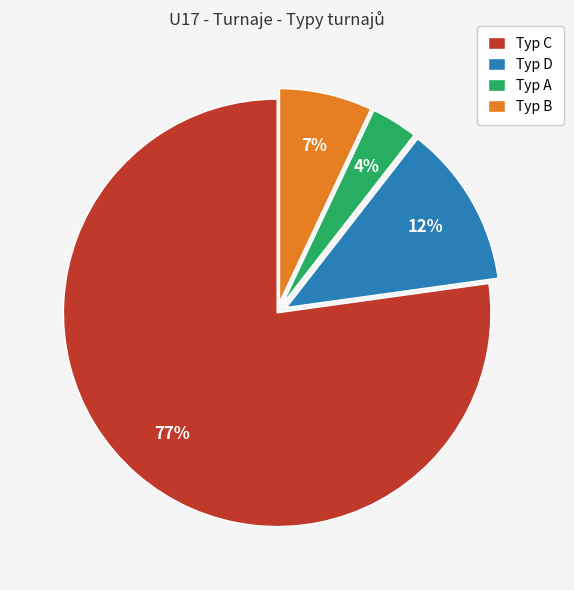

Does any single category account for the majority?

Yes